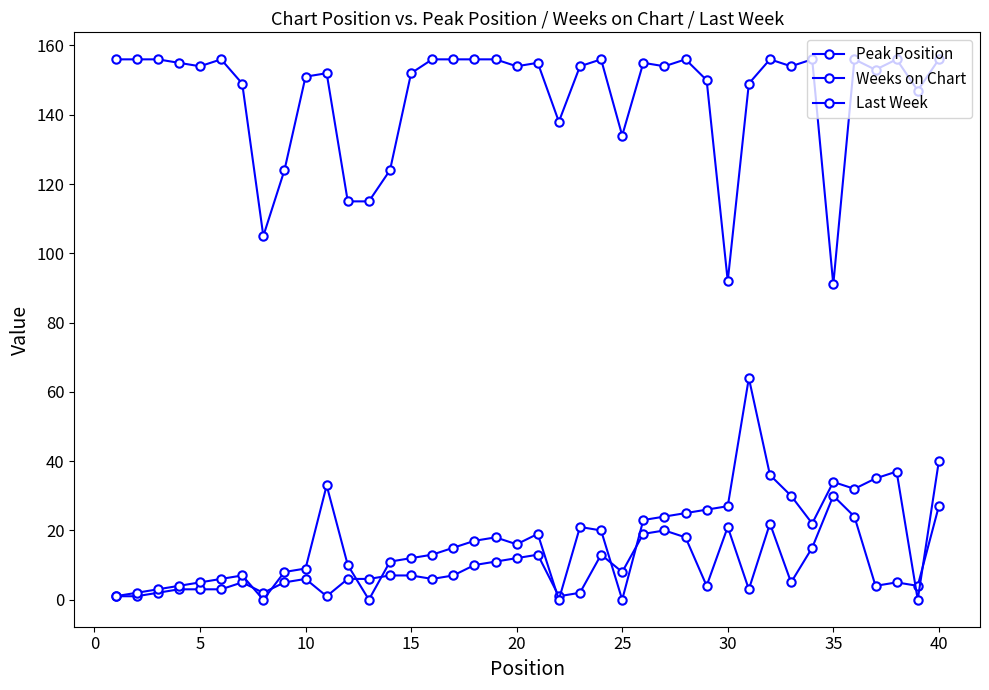

How many lines are shown in the chart?

3